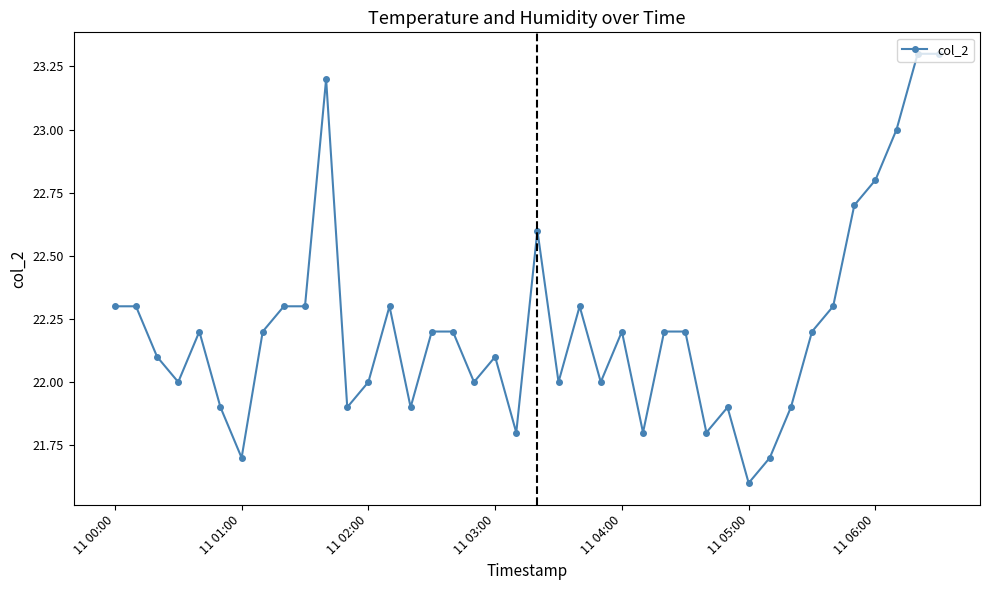

What is the difference between the second highest and second lowest values?

1.6